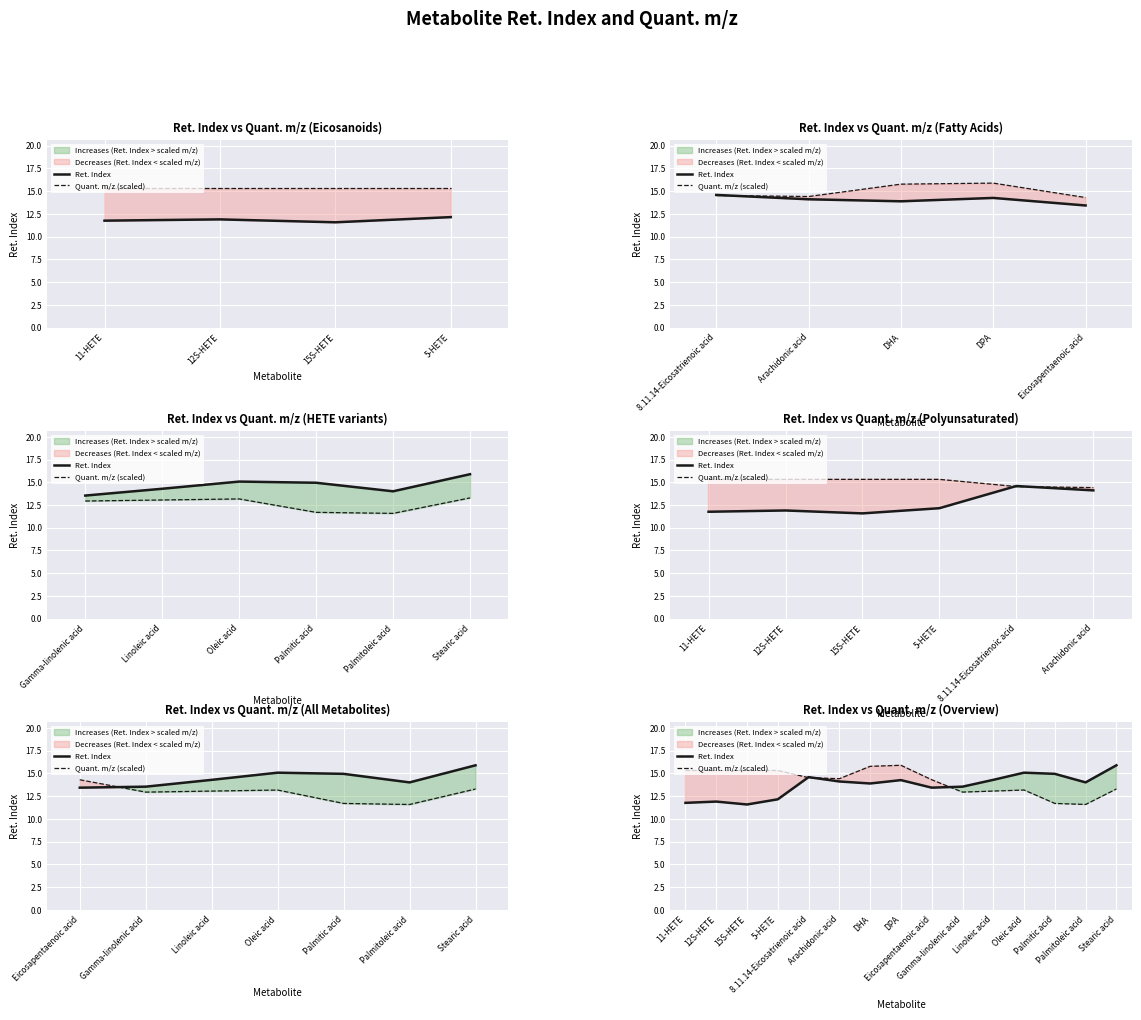

Is the value of Quant. m/z (scaled) at Palmitic acid greater than the value of Ret. Index at Oleic acid?

No